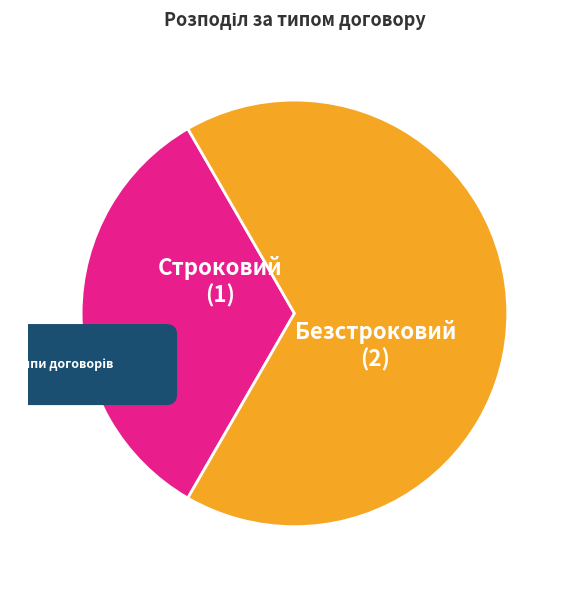

How many segments does this pie chart have?

2